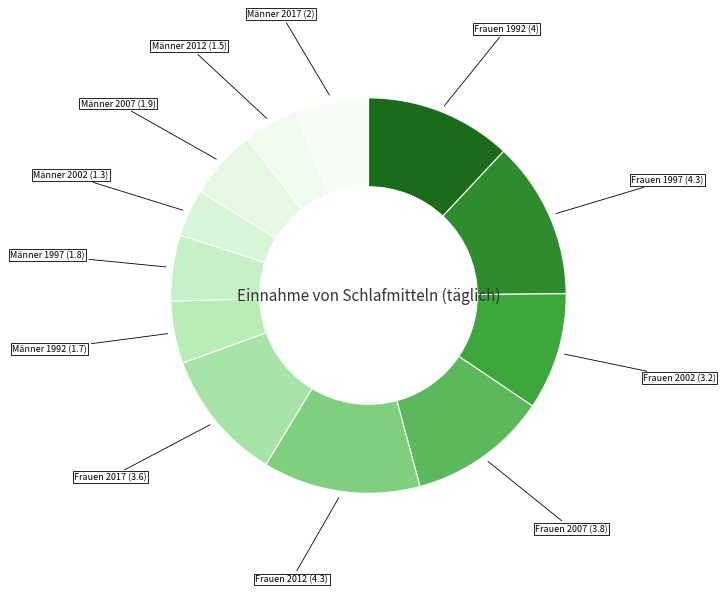

How many segments does this pie chart have?

12